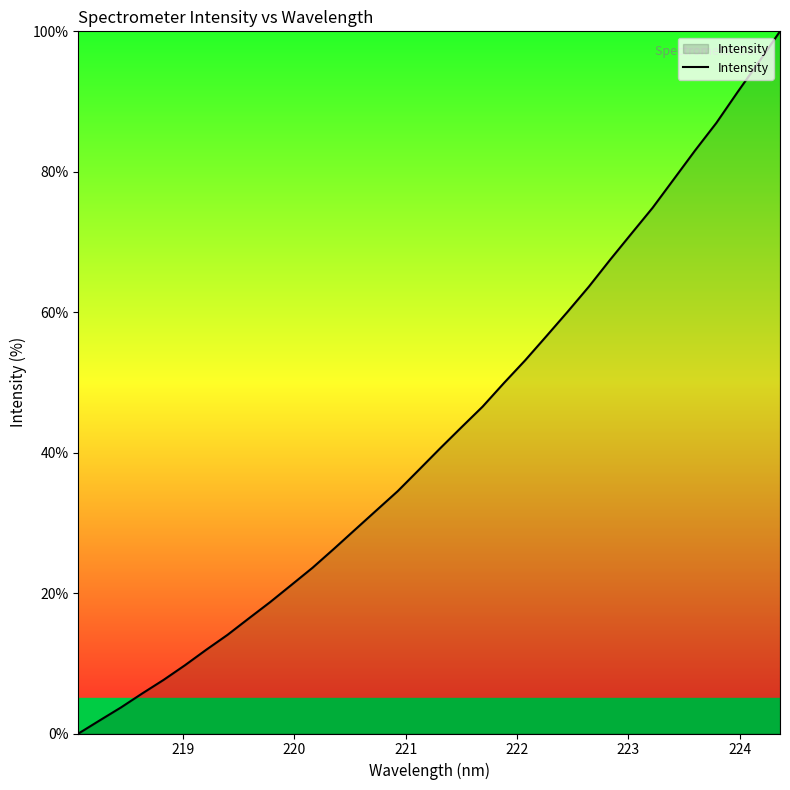

What is the difference between the maximum and minimum values?

100.0